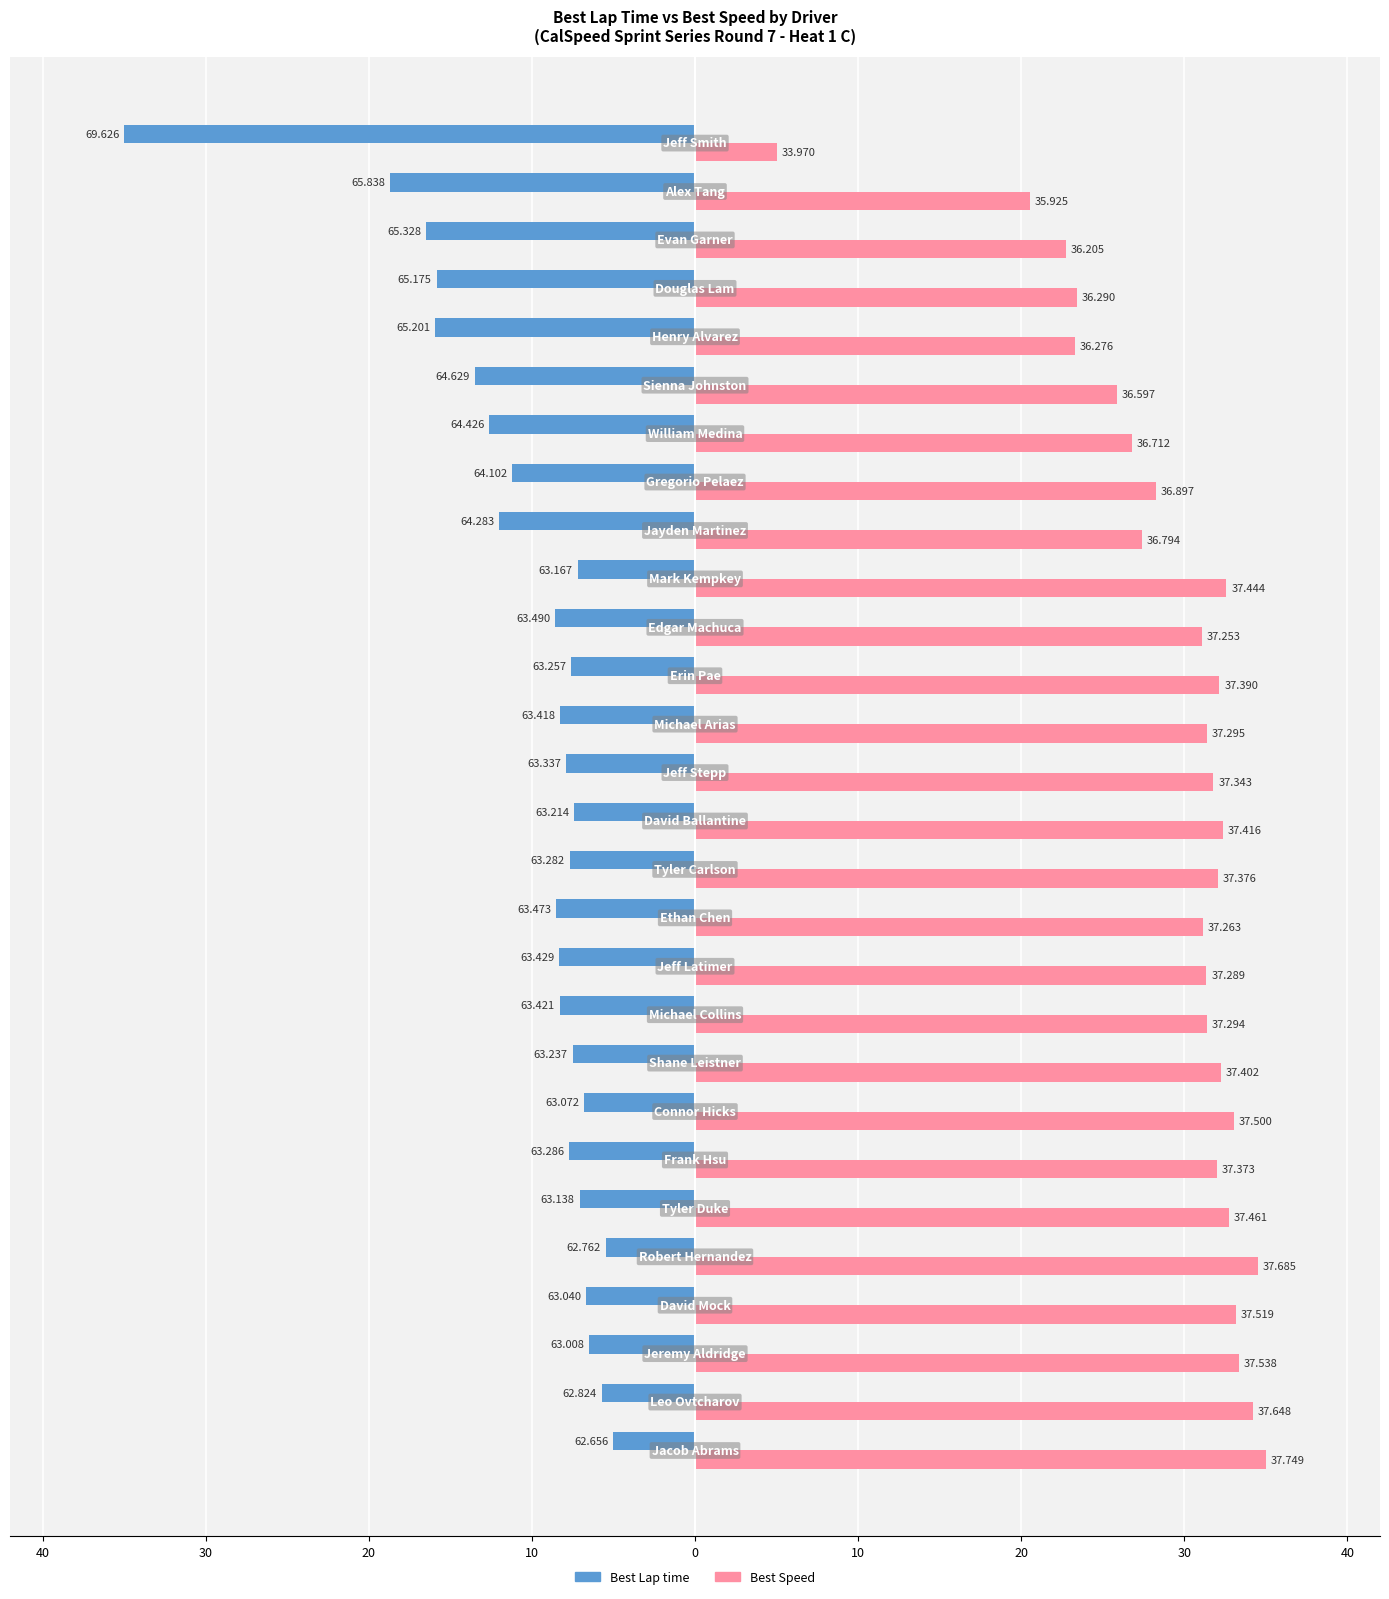

Which series has the widest spread of values?

Best Lap time